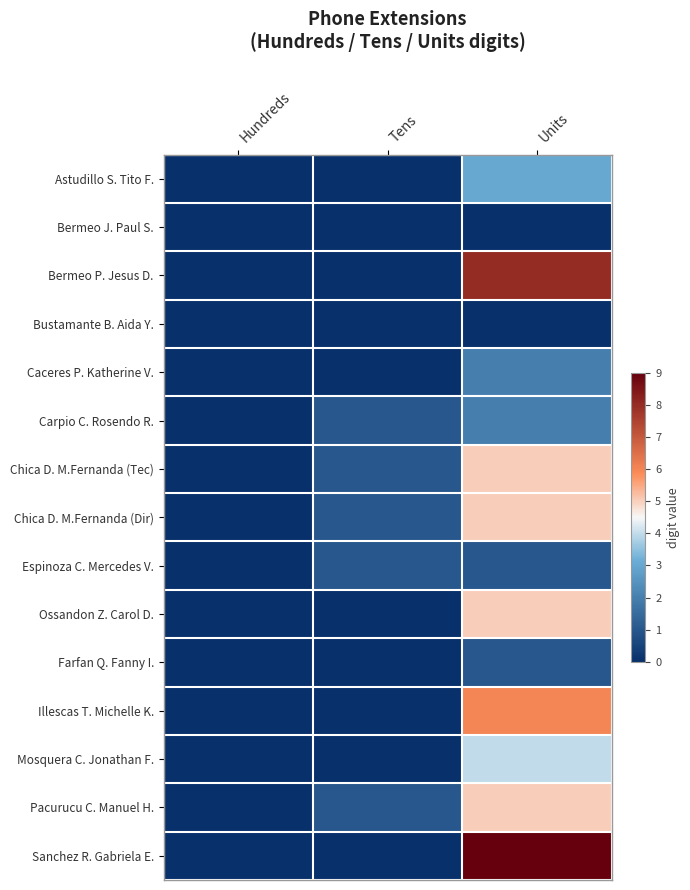

Reading right to left, list all the values displayed in this chart.

Astudillo S. Tito F.: Units=3	Tens=0	Hundreds=0
Bermeo J. Paul S.: Units=0	Tens=0	Hundreds=0
Bermeo P. Jesus D.: Units=8	Tens=0	Hundreds=0
Bustamante B. Aida Y.: Units=0	Tens=0	Hundreds=0
Caceres P. Katherine V.: Units=2	Tens=0	Hundreds=0
Carpio C. Rosendo R.: Units=2	Tens=1	Hundreds=0
Chica D. M.Fernanda (Tec): Units=5	Tens=1	Hundreds=0
Chica D. M.Fernanda (Dir): Units=5	Tens=1	Hundreds=0
Espinoza C. Mercedes V.: Units=1	Tens=1	Hundreds=0
Ossandon Z. Carol D.: Units=5	Tens=0	Hundreds=0
Farfan Q. Fanny I.: Units=1	Tens=0	Hundreds=0
Illescas T. Michelle K.: Units=6	Tens=0	Hundreds=0
Mosquera C. Jonathan F.: Units=4	Tens=0	Hundreds=0
Pacurucu C. Manuel H.: Units=5	Tens=1	Hundreds=0
Sanchez R. Gabriela E.: Units=9	Tens=0	Hundreds=0